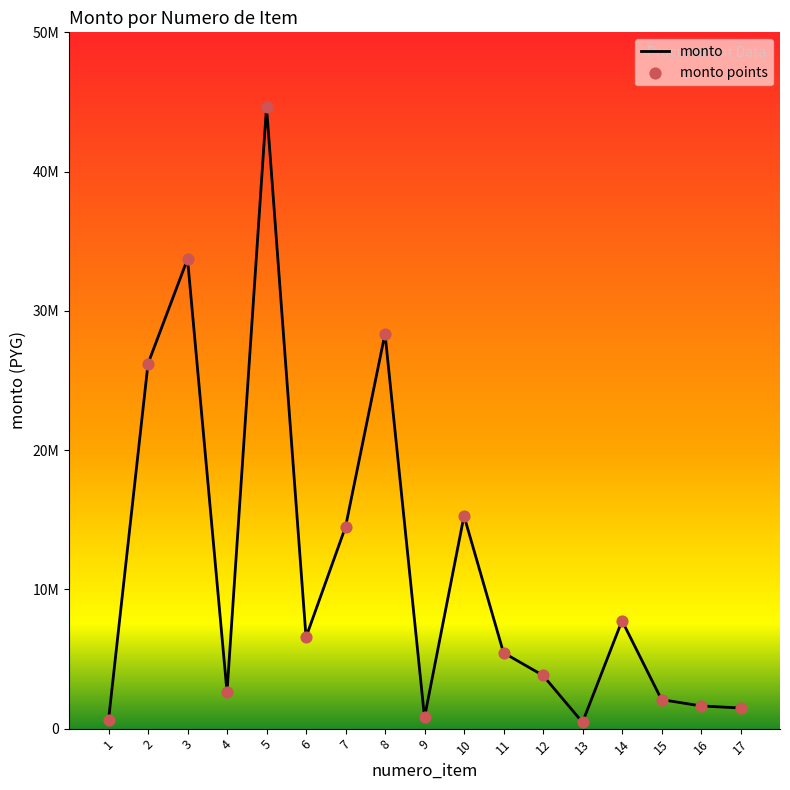

Does the chart have visible grid lines?

No